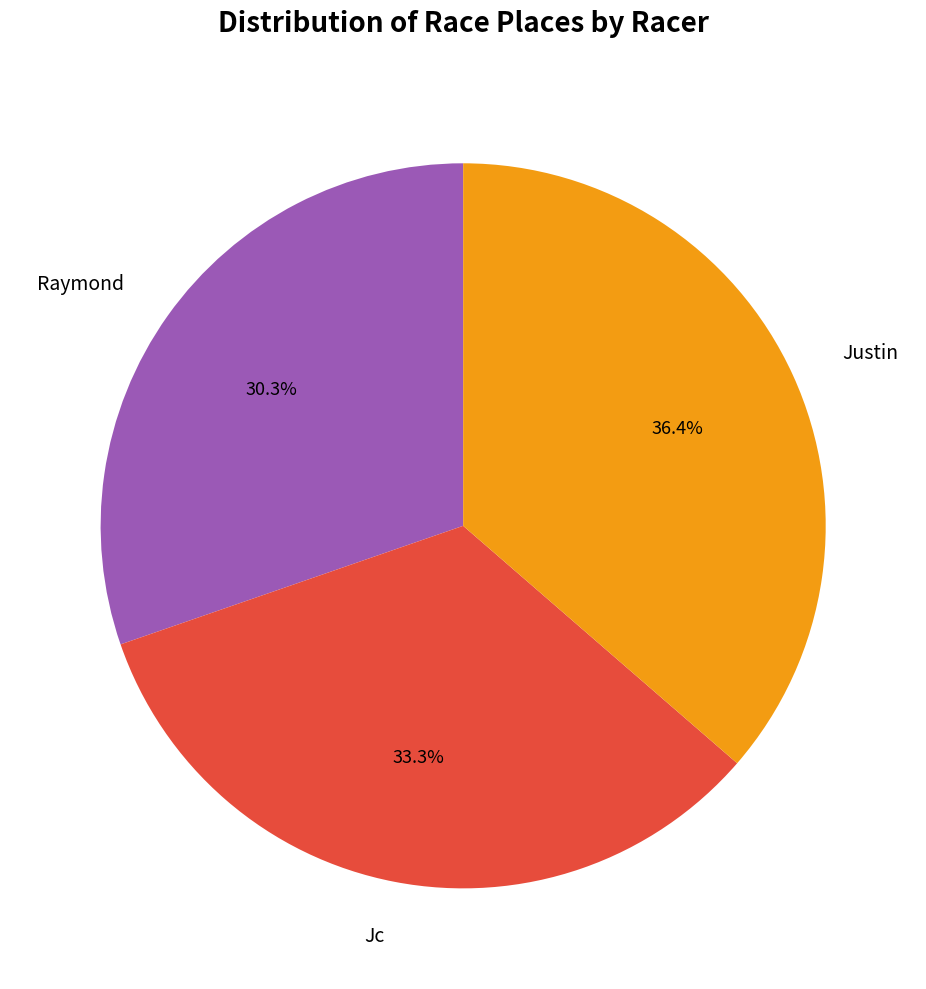

To the nearest percent, what portion does Justin represent?

36%